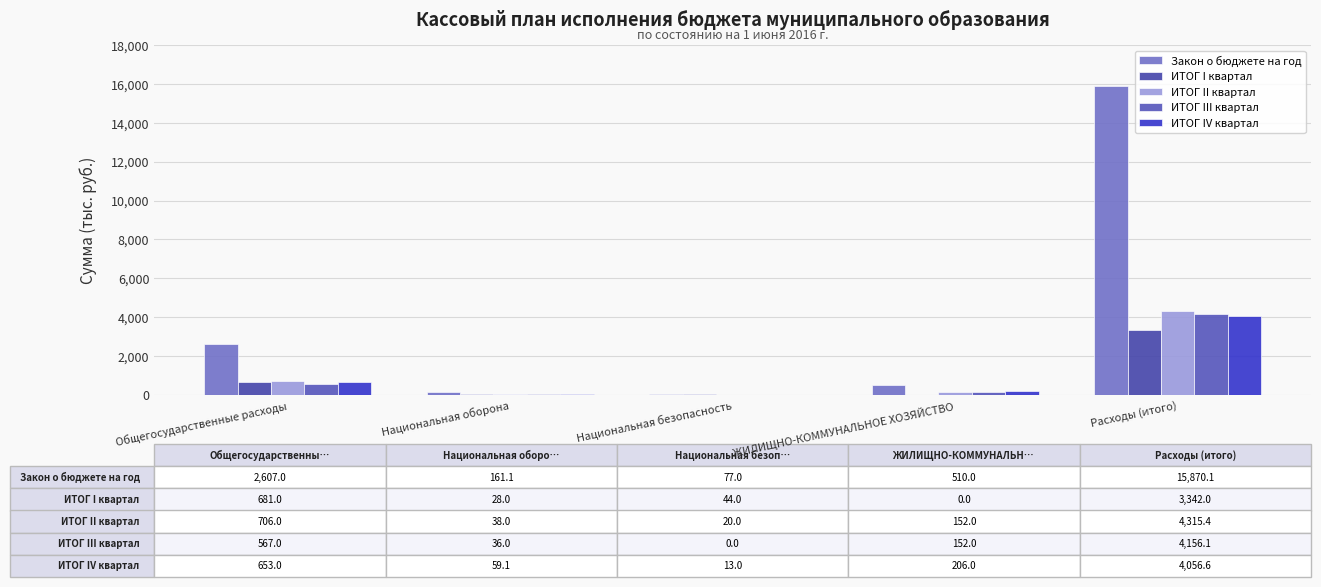

What is the total value across all series at ЖИЛИЩНО-КОММУНАЛЬНОЕ ХОЗЯЙСТВО?

1020.0